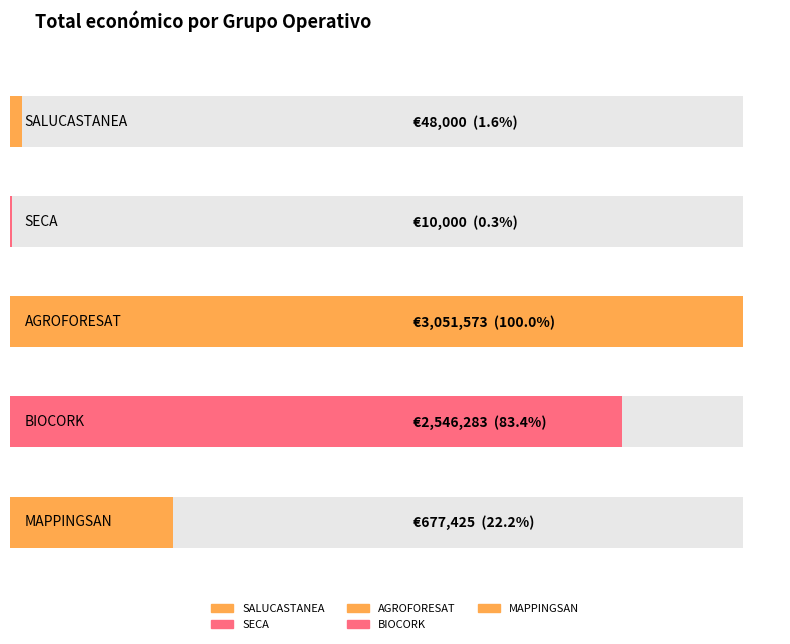

What position from the left is MAPPINGSAN?

5